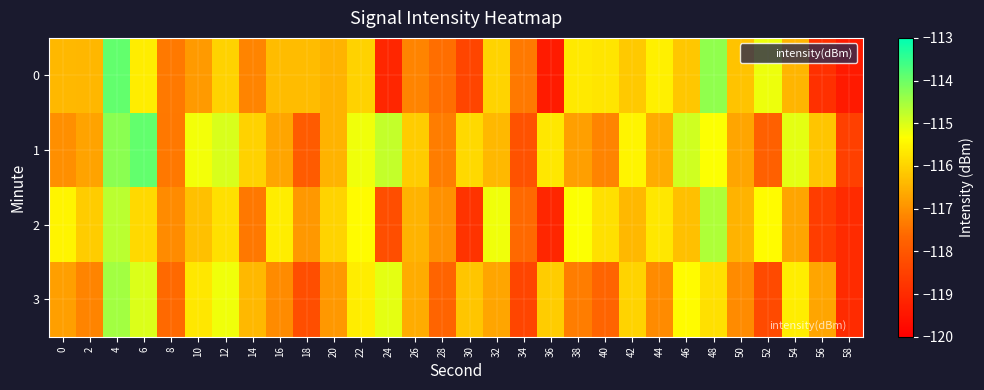

Which category has the lowest value across all series?

58